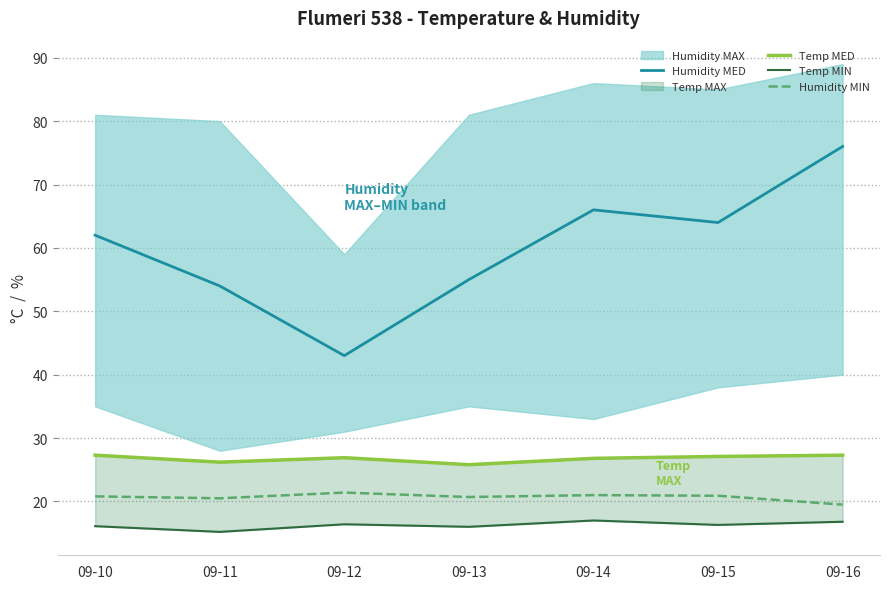

What is the spread (max minus min) of values at 09-10?

45.9